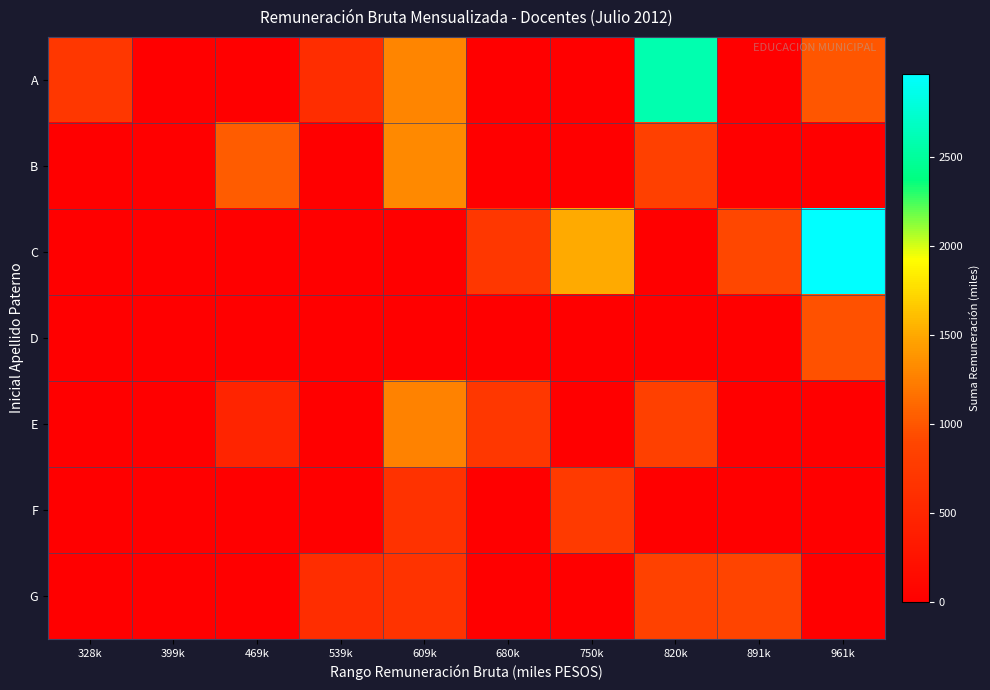

Reading left to right, transcribe all the data shown in this chart.

A: 328k=727.3	399k=0.0	469k=0.0	539k=593.9	609k=1295.4	680k=0.0	750k=0.0	820k=2591.6	891k=0.0	961k=1000.5
B: 328k=0.0	399k=0.0	469k=1037.3	539k=0.0	609k=1316.6	680k=0.0	750k=0.0	820k=843.0	891k=0.0	961k=0.0
C: 328k=0.0	399k=0.0	469k=0.0	539k=0.0	609k=0.0	680k=729.4	750k=1510.1	820k=0.0	891k=908.3	961k=2966.0
D: 328k=0.0	399k=0.0	469k=0.0	539k=0.0	609k=0.0	680k=0.0	750k=0.0	820k=0.0	891k=0.0	961k=967.7
E: 328k=0.0	399k=0.0	469k=483.4	539k=0.0	609k=1268.6	680k=715.3	750k=0.0	820k=842.6	891k=0.0	961k=0.0
F: 328k=0.0	399k=0.0	469k=0.0	539k=0.0	609k=656.8	680k=0.0	750k=759.1	820k=0.0	891k=0.0	961k=0.0
G: 328k=0.0	399k=0.0	469k=0.0	539k=593.7	609k=671.5	680k=0.0	750k=0.0	820k=853.1	891k=891.1	961k=0.0